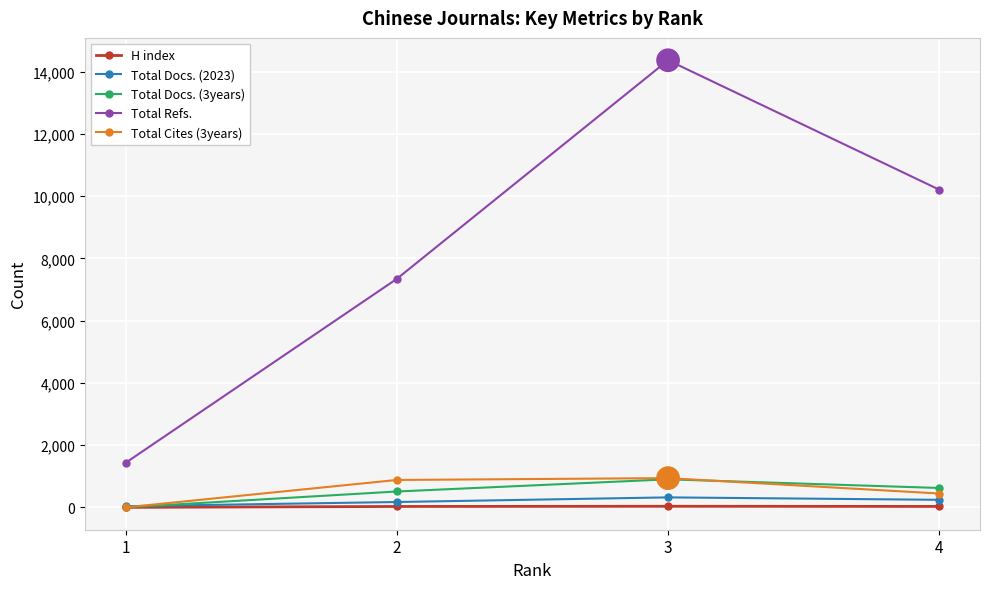

At which category is the sum across all series the highest?

3